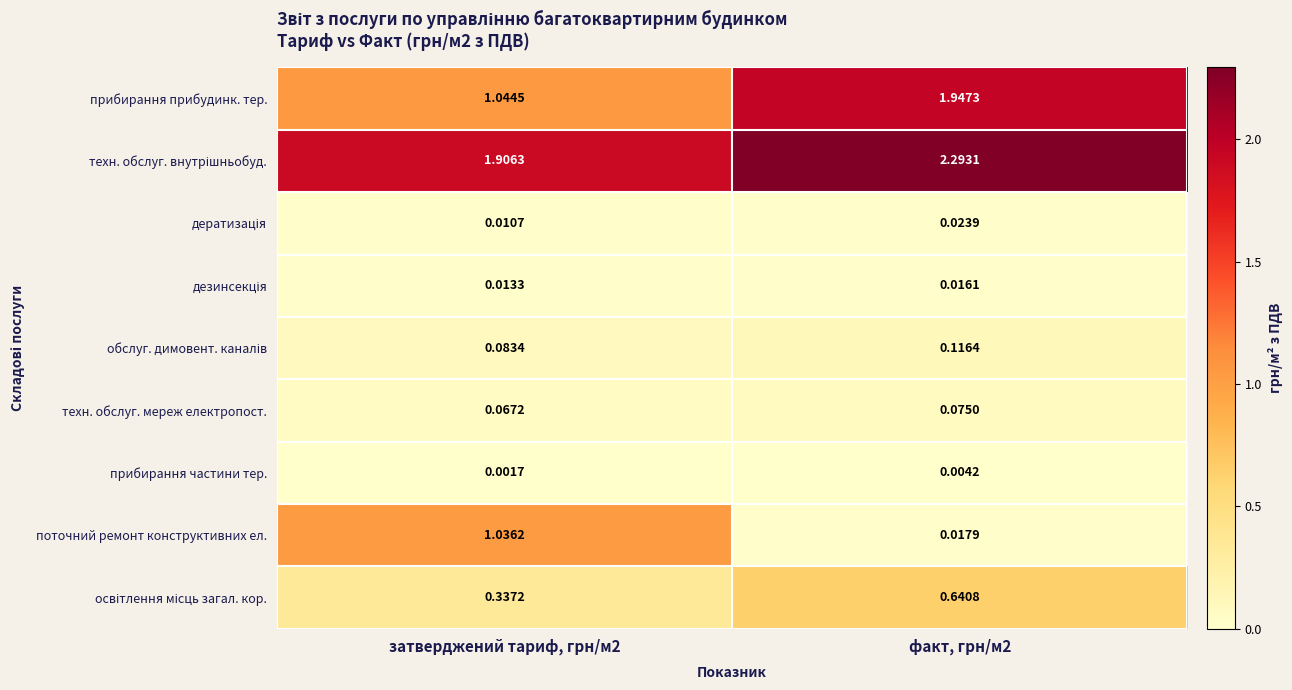

Which series has the largest range (max minus min)?

поточний ремонт конструктивних ел.